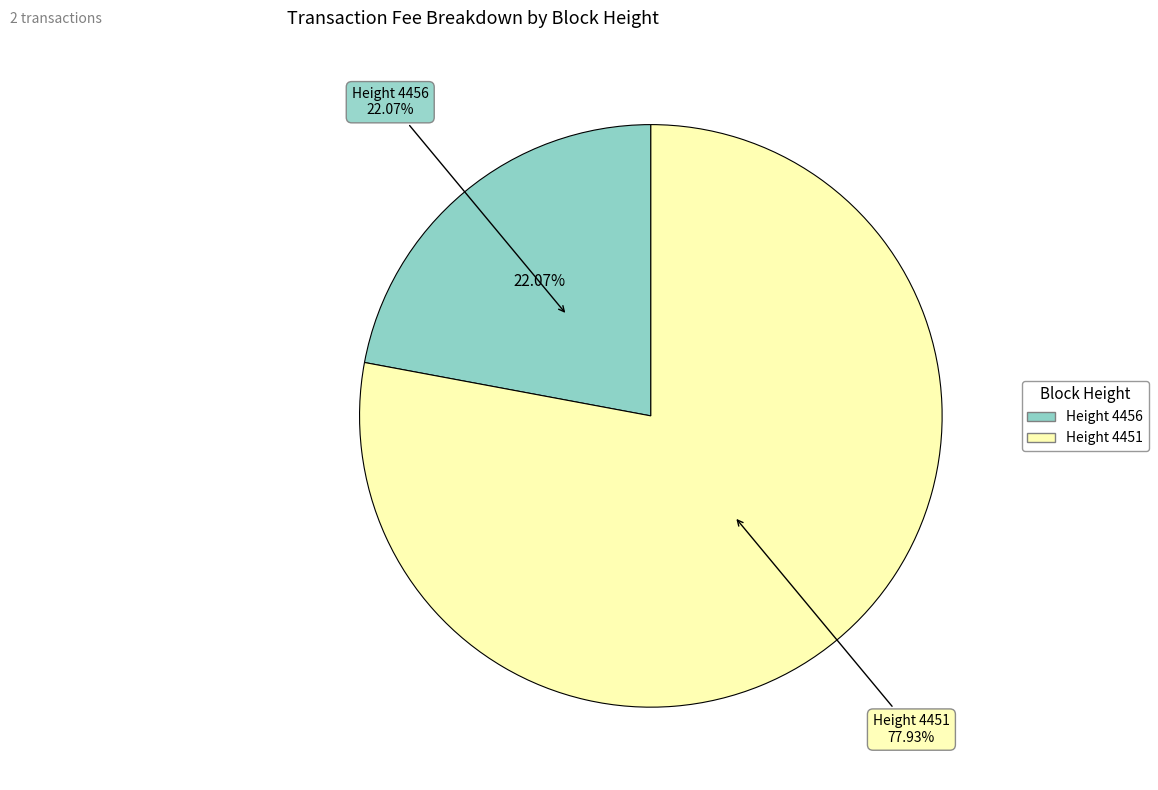

What percentage do 4456 and 4451 together represent?

100.0%